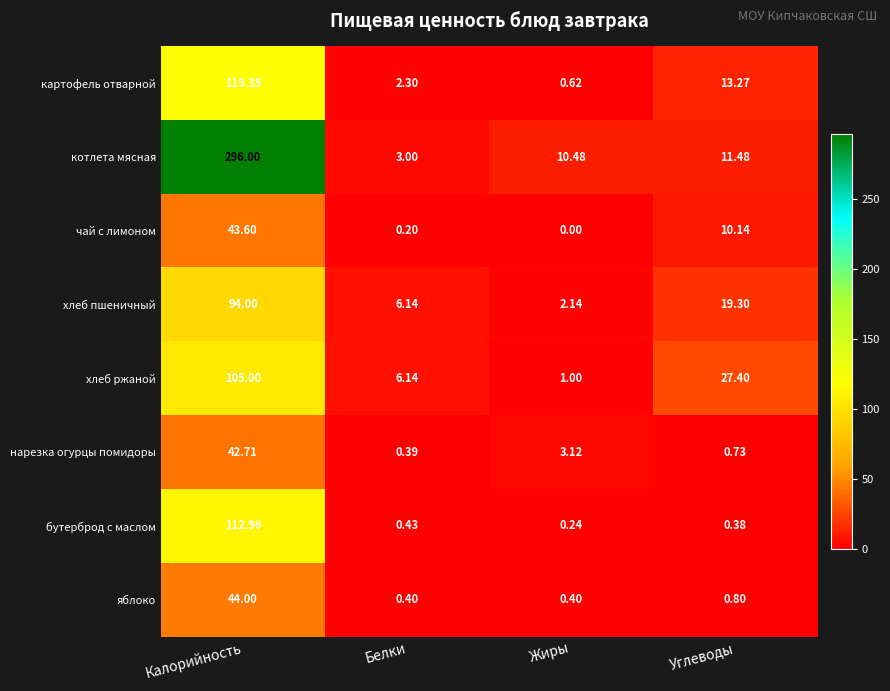

Is the value of котлета мясная at Жиры greater than the value of хлеб ржаной at Белки?

Yes